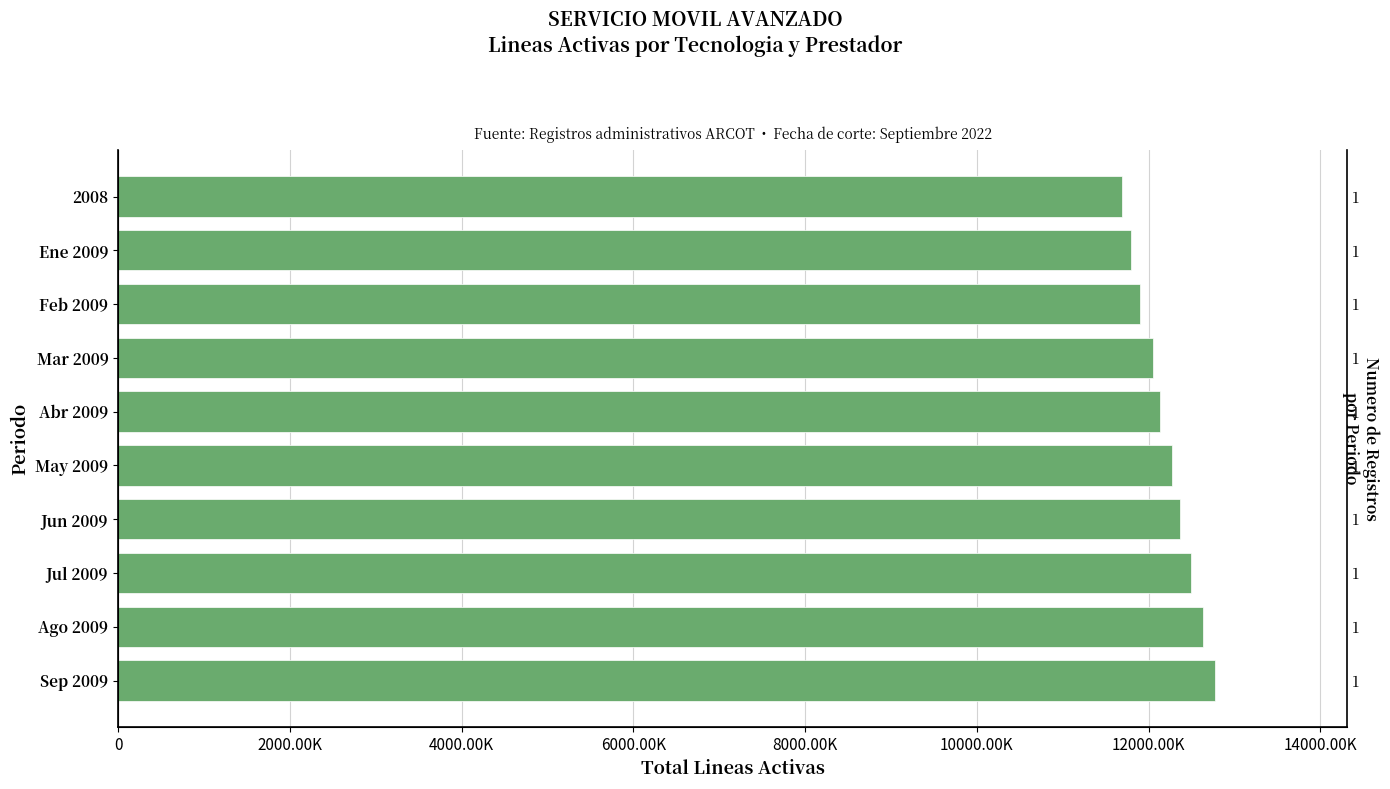

The value at Abr 2009 is 6948550. True or false?

False